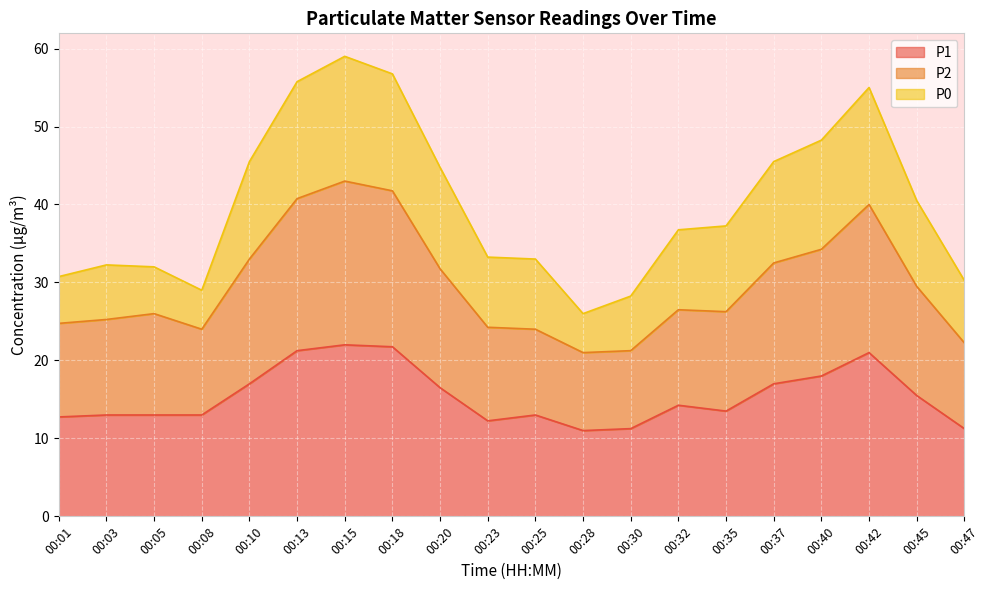

True or false: P2 has more than 0 points higher than both neighbors.

True